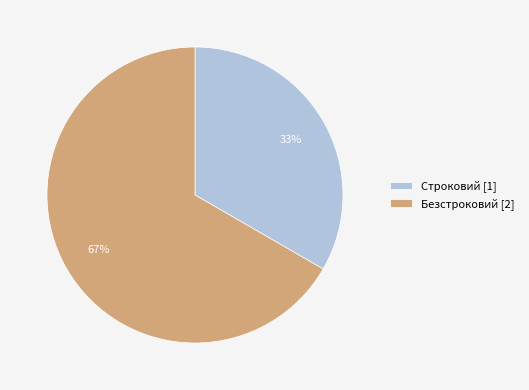

Is there a majority slice in this chart?

Yes